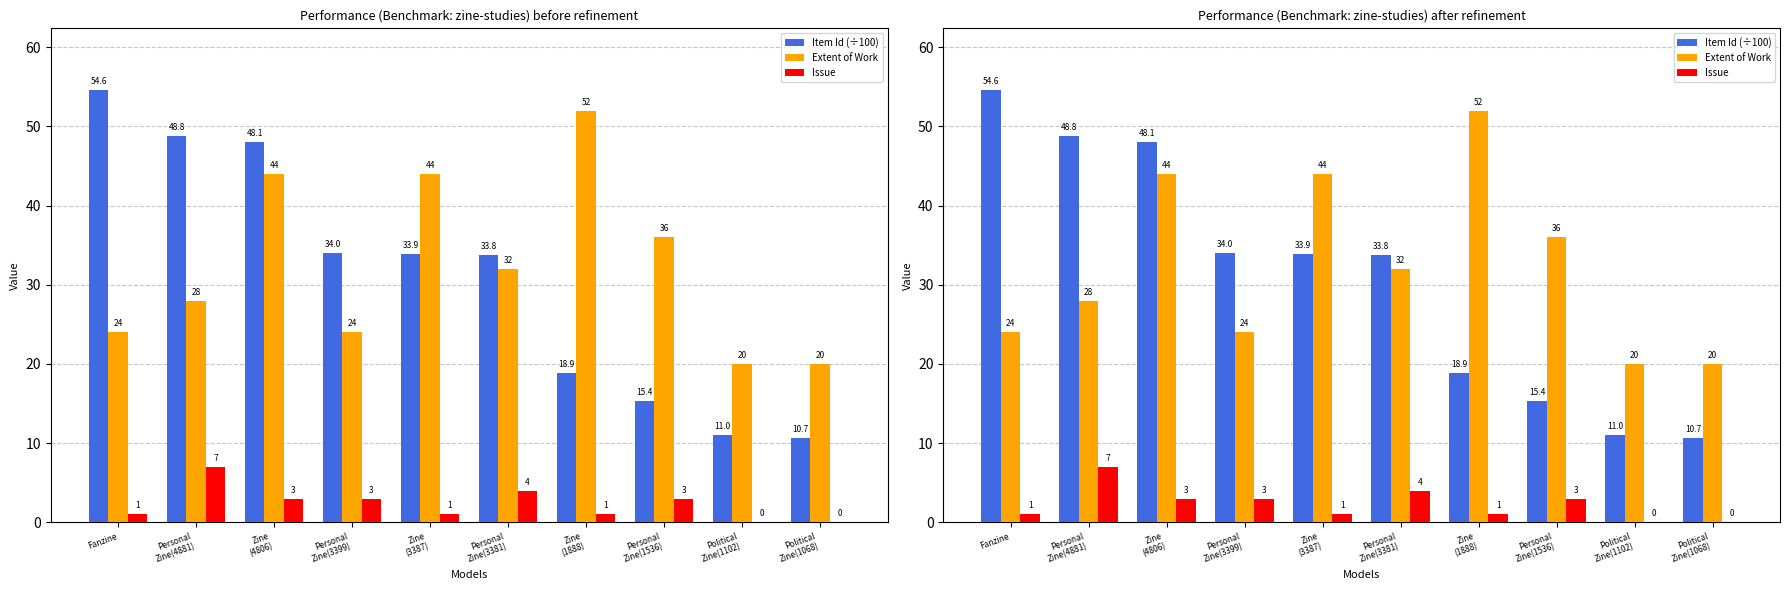

Reading left to right, transcribe all the data shown in this chart.

Item Id (÷100): 54.6	48.8	48.1	34.0	33.9	33.8	18.9	15.4	11.0	10.7
Extent of Work: 24.0	28.0	44.0	24.0	44.0	32.0	52.0	36.0	20.0	20.0
Issue: 1.0	7.0	3.0	3.0	1.0	4.0	1.0	3.0	0.0	0.0